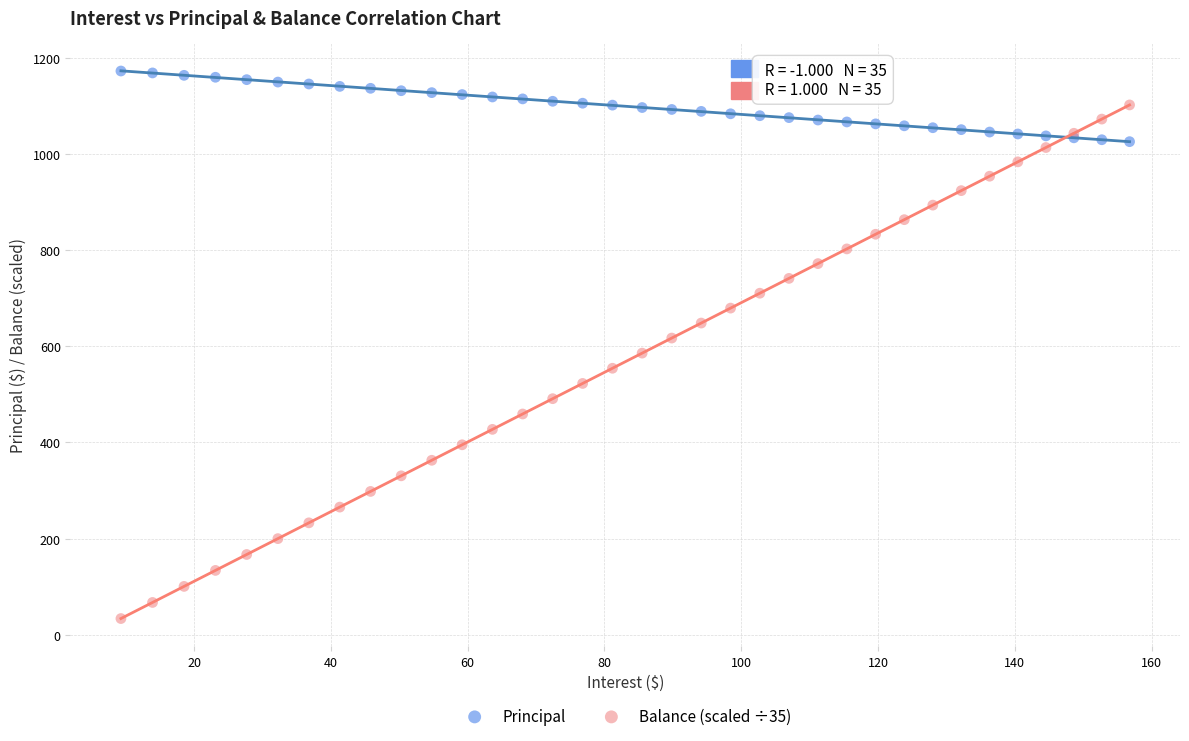

Which series reaches the maximum Y coordinate?

Principal